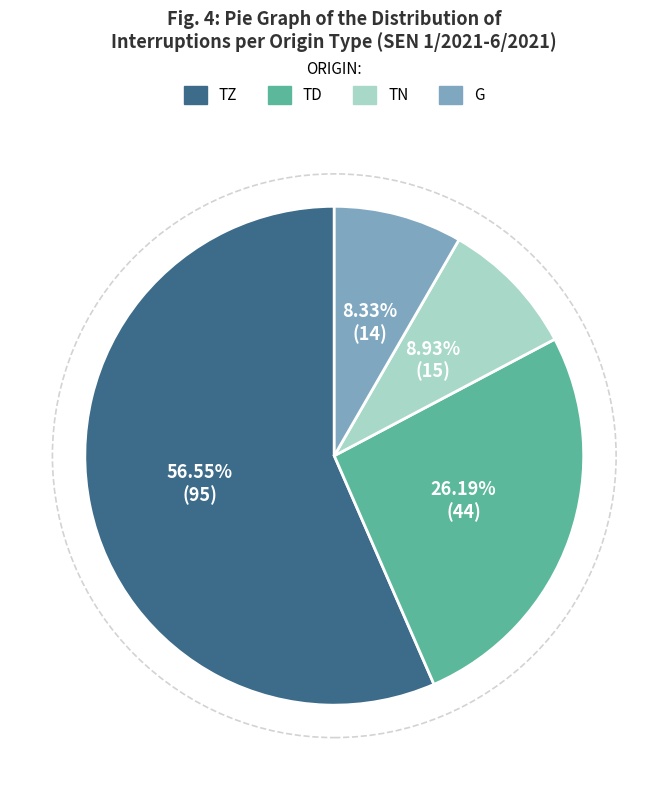

How many segments does this pie chart have?

4